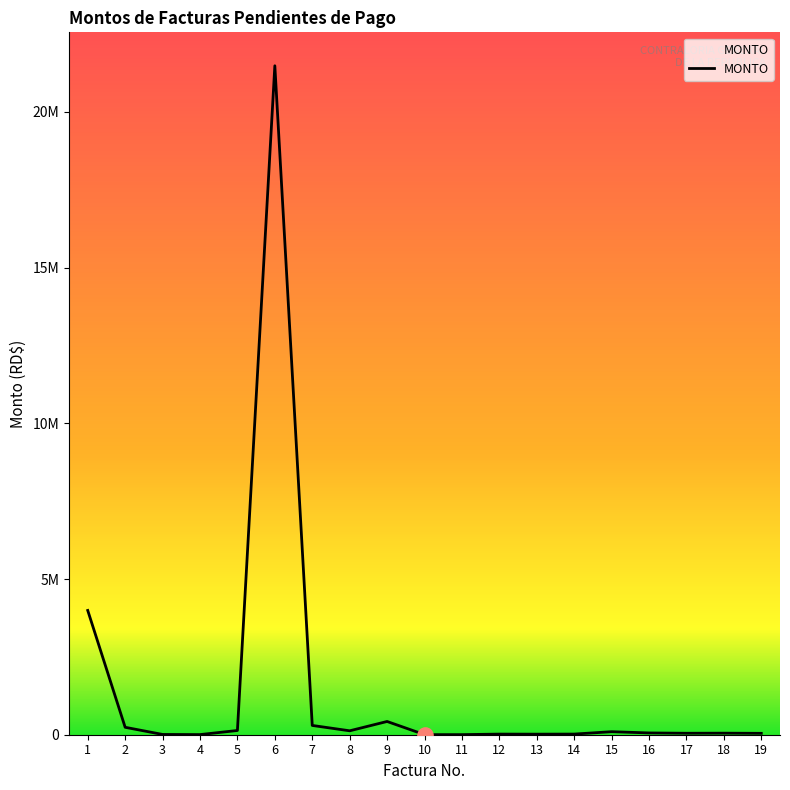

Approximately how many times larger is the value at 6 compared to 8?

170.4